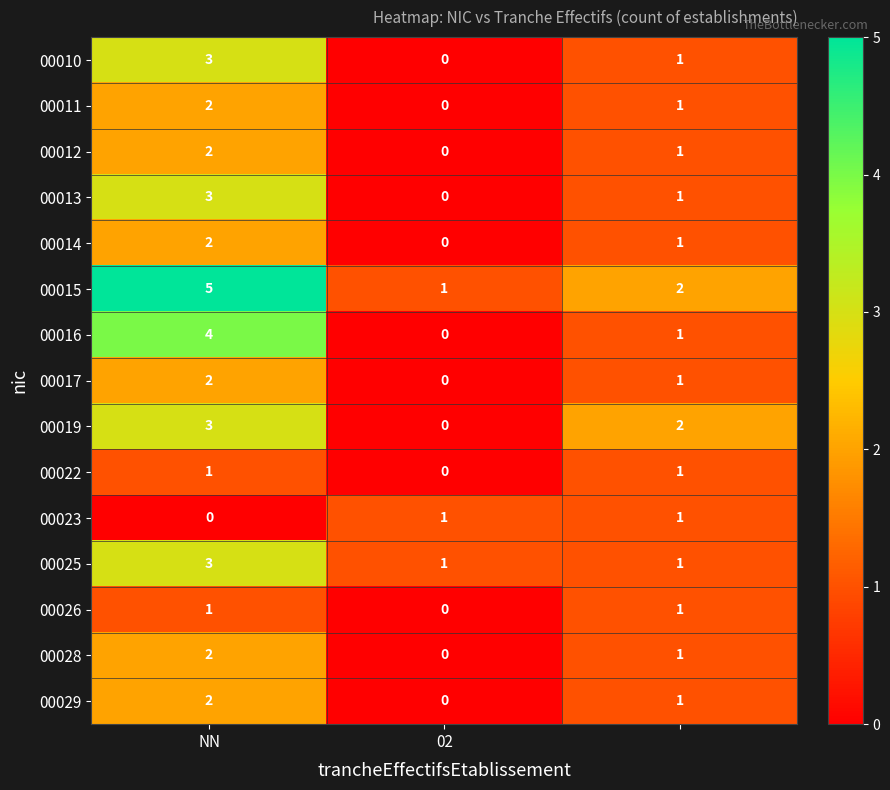

Count the 00012 values in the range 0 to 2.

3